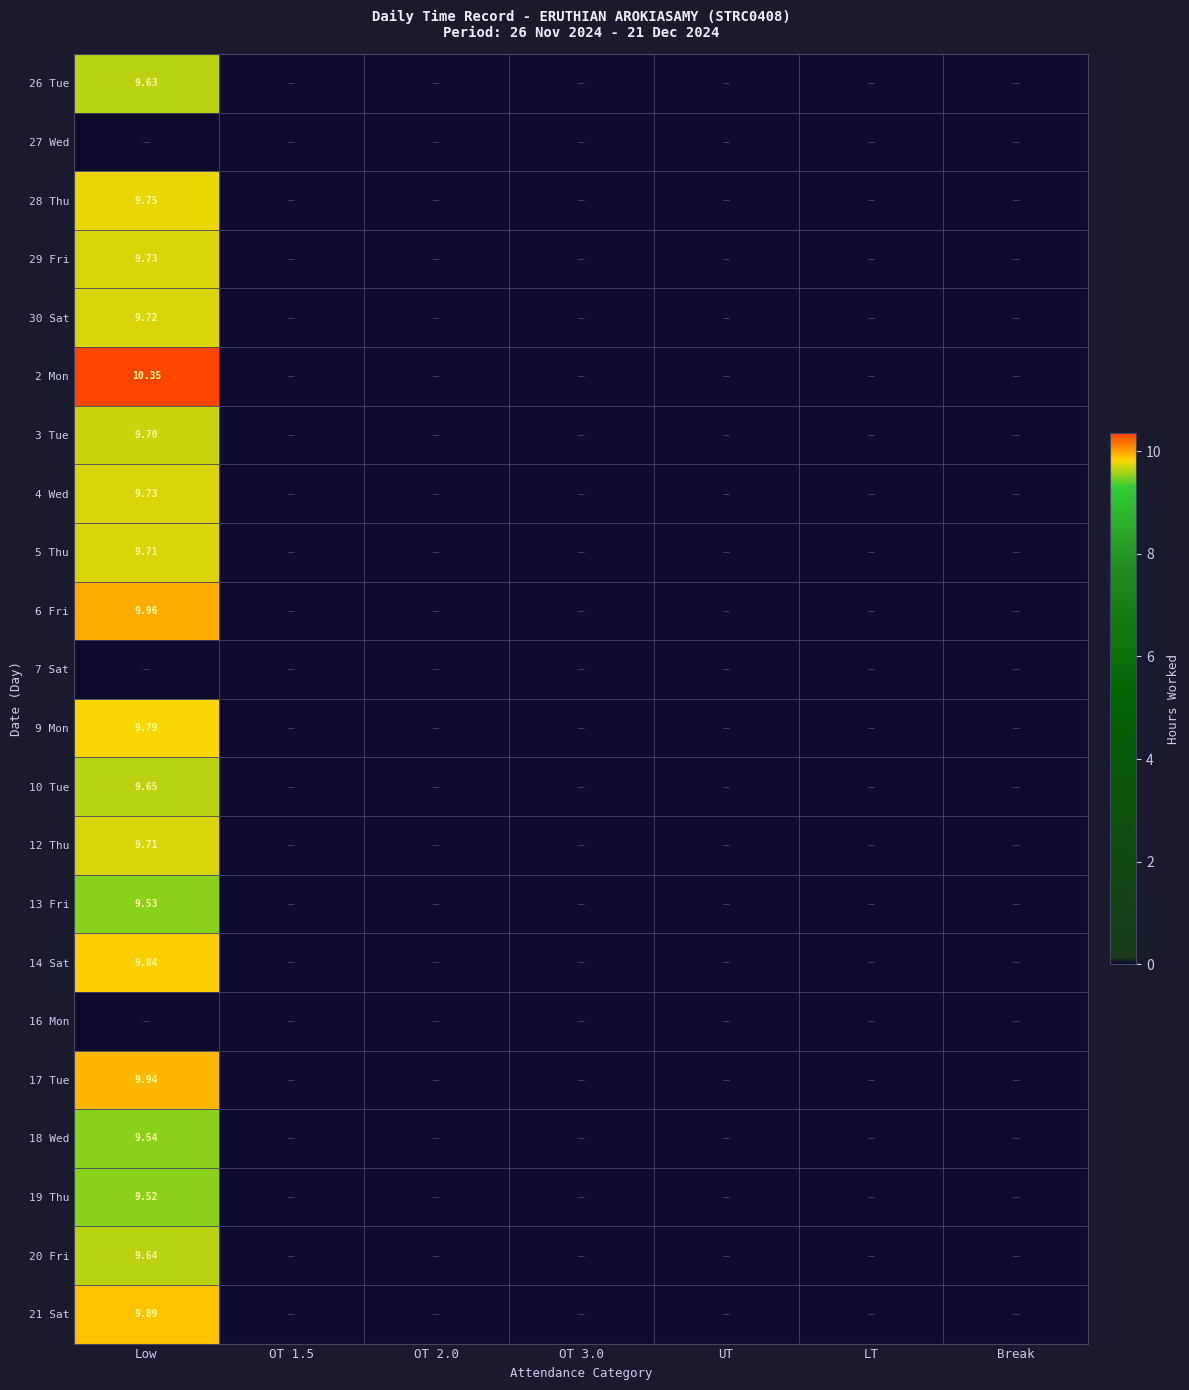

Which series has the largest total across all categories?

2 Mon